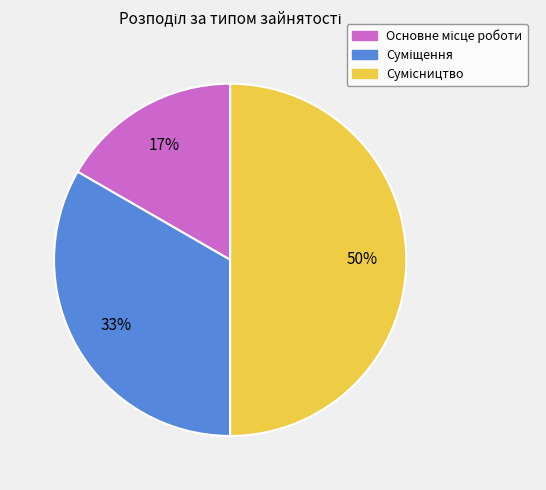

To the nearest percent, what is the average slice percentage?

33%